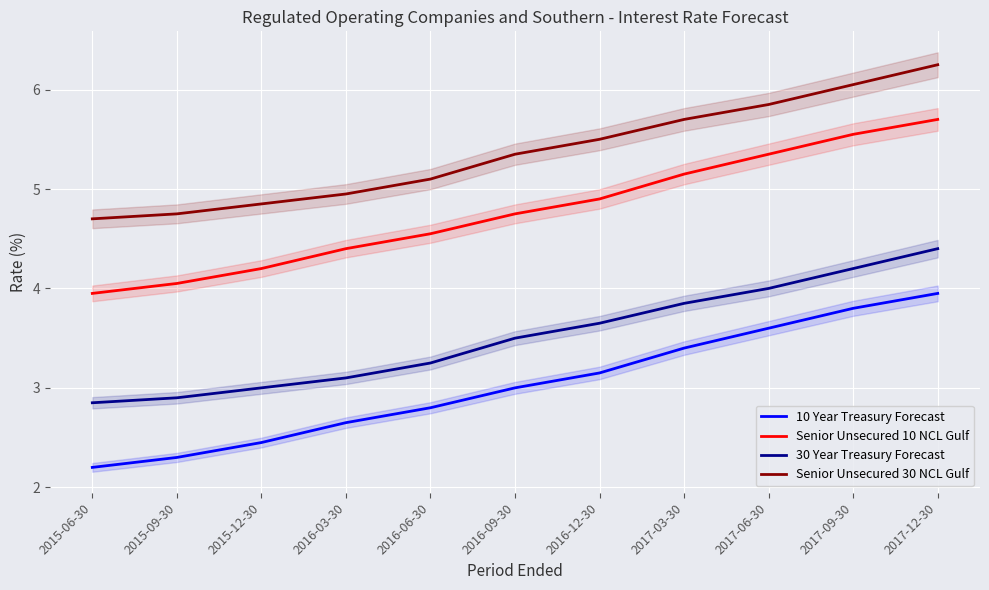

What is the value of the Senior Unsecured 30 NCL Gulf point at the 4th from the left?

5.0